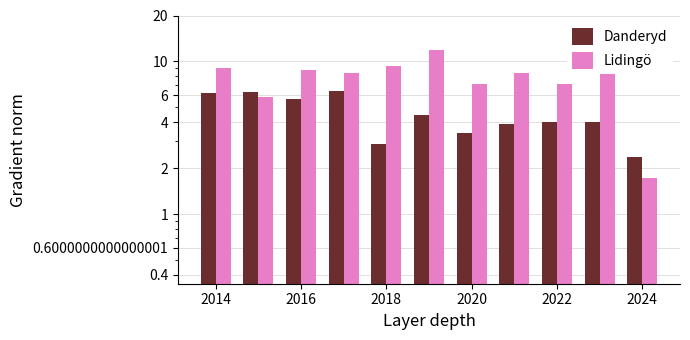

What is the difference between the second highest and second lowest values in the Danderyd series?

3.5